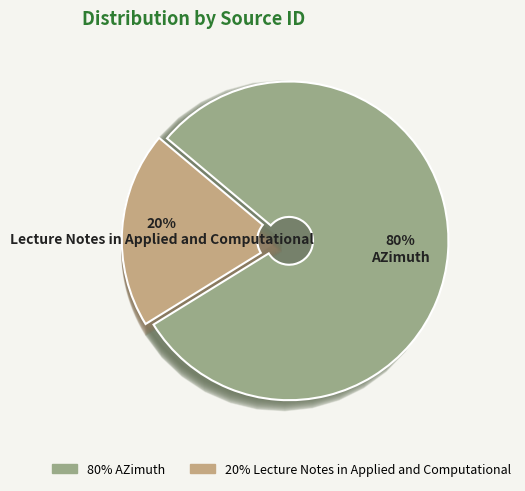

To the nearest percent, what portion does Lecture Notes in Applied and Computational represent?

20%